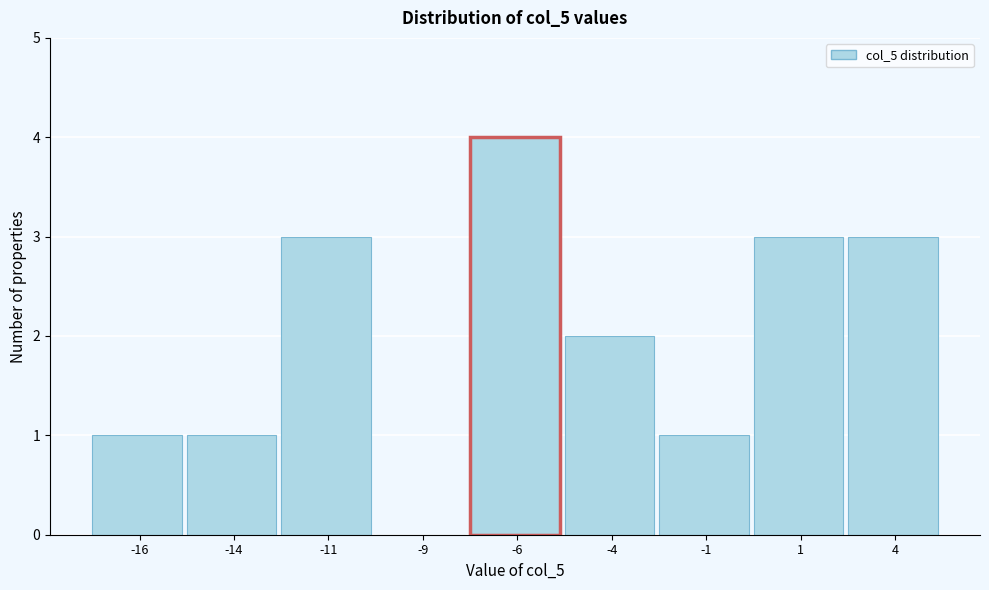

Reading left to right, transcribe all the data shown in this chart.

-16=1	-14=1	-11=3	-9=0	-6=4	-4=2	-1=1	1=3	4=3